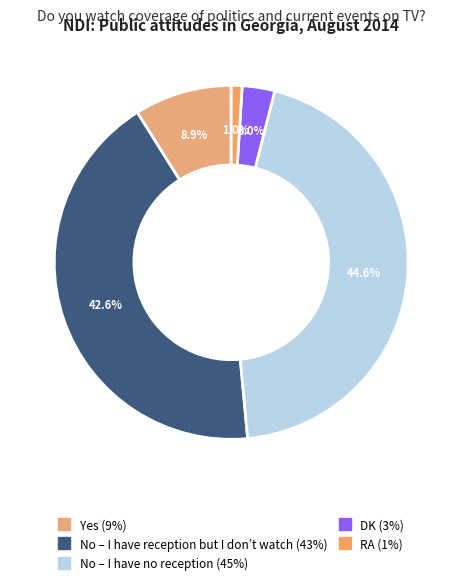

What is the smallest slice in the pie chart?

RA